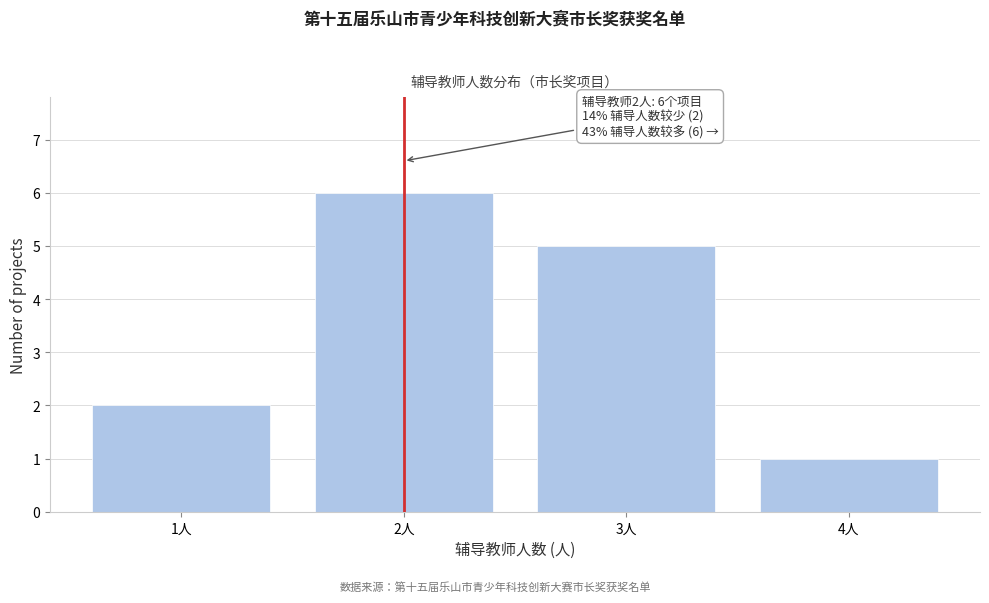

Reading left to right, extract all data points from this chart.

2	6	5	1